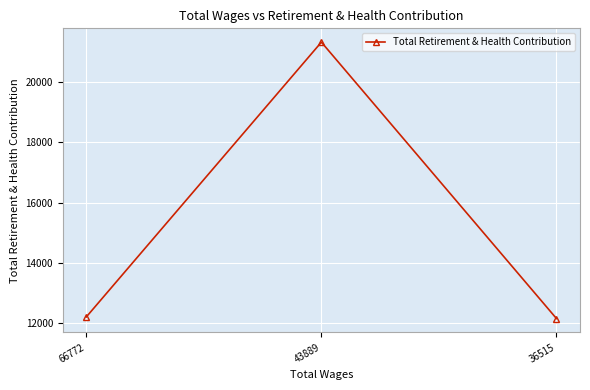

At which label is the value closest to 16740?

66772